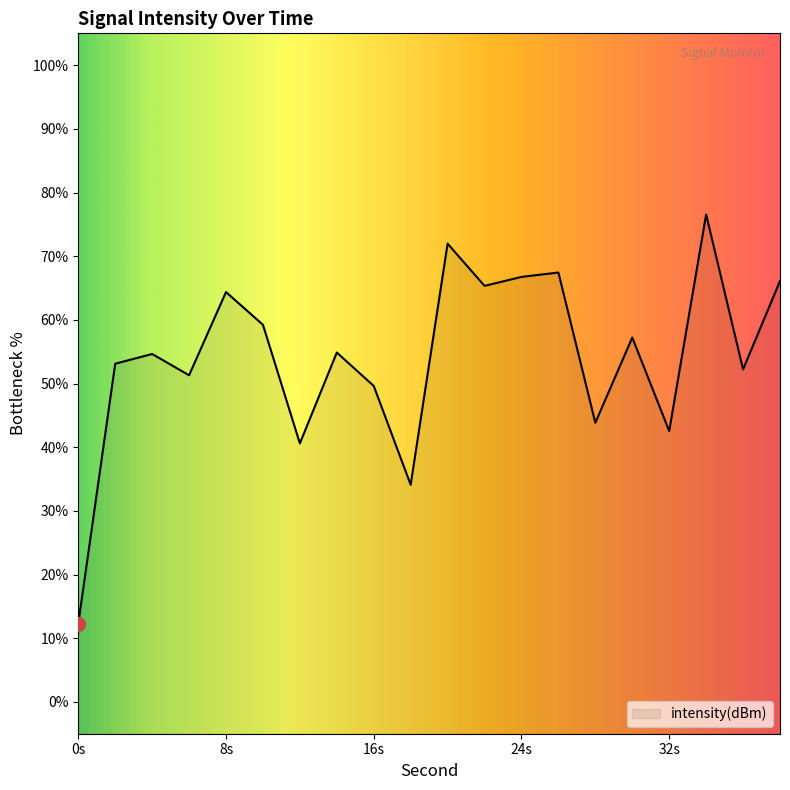

Which has a higher value, 12 or 34?

34